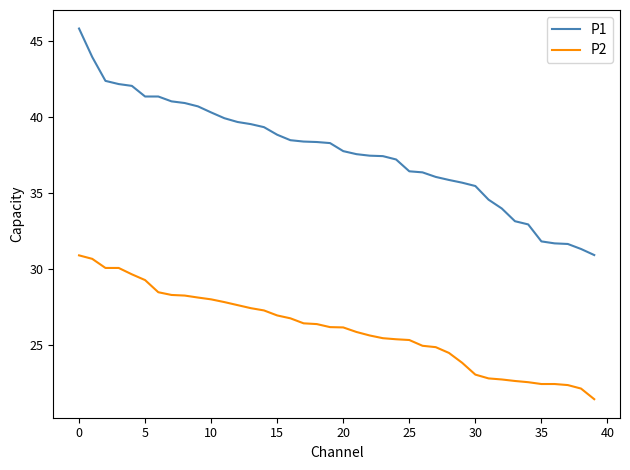

List the series in order of their peak value, highest first.

P1, P2